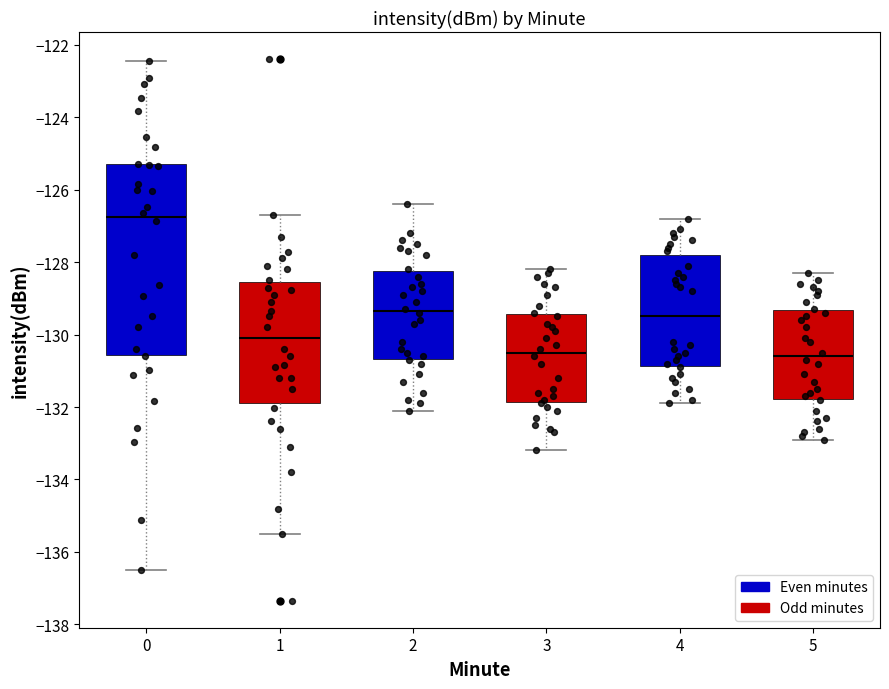

Where does the lower whisker of the box at x = 3 end on the y-axis? The values are not printed on the chart, so give them approximately, as read against the axis.

-133.2